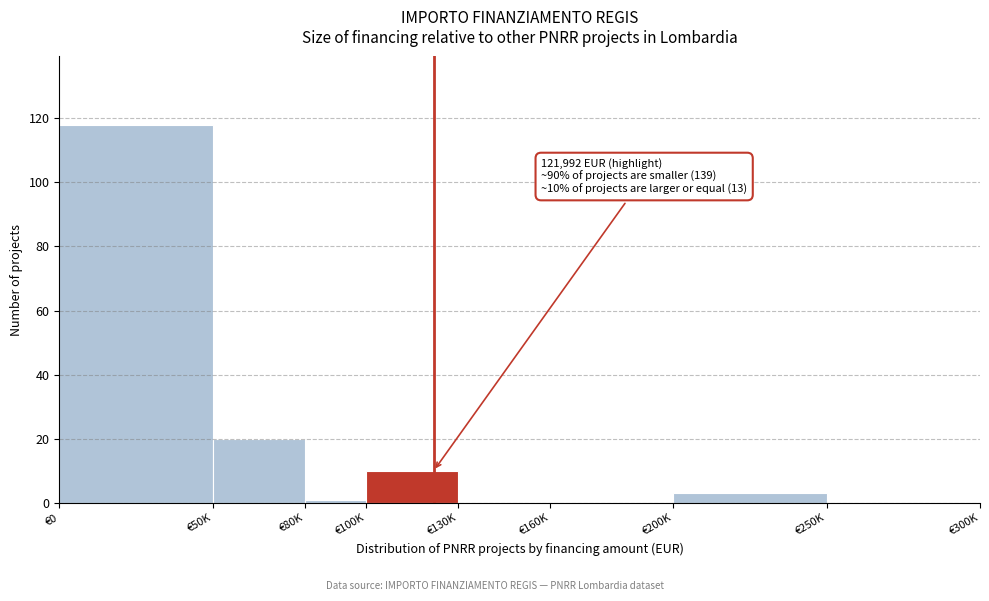

Reading left to right, list all the values displayed in this chart.

€0=118	€50K=20	€80K=1	€100K=10	€130K=0	€160K=0	€200K=3	€250K=0